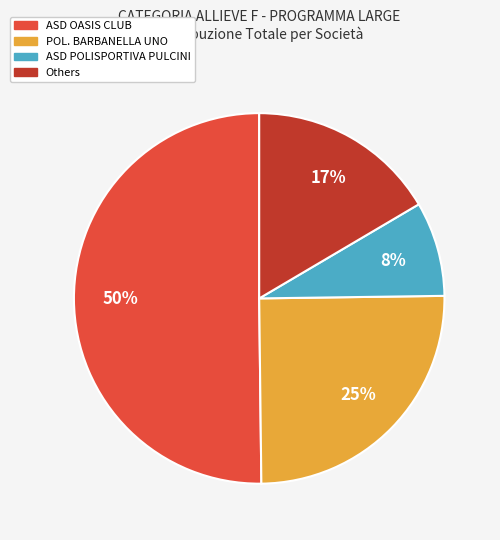

To the nearest percent, what is the difference between the largest and smallest slice percentages?

42%